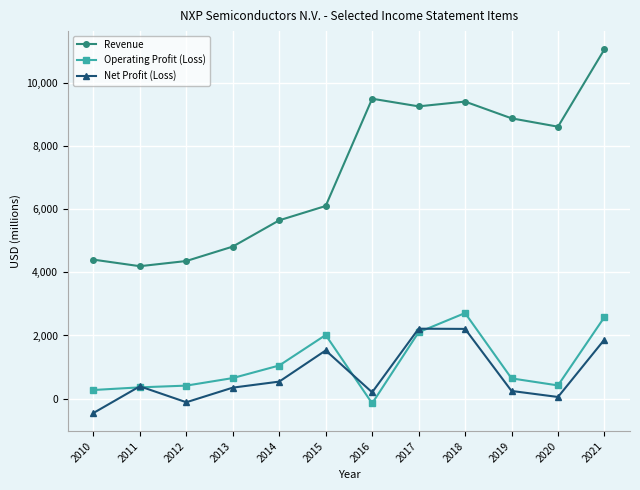

What is the spread (max minus min) of values at 2021?

9192